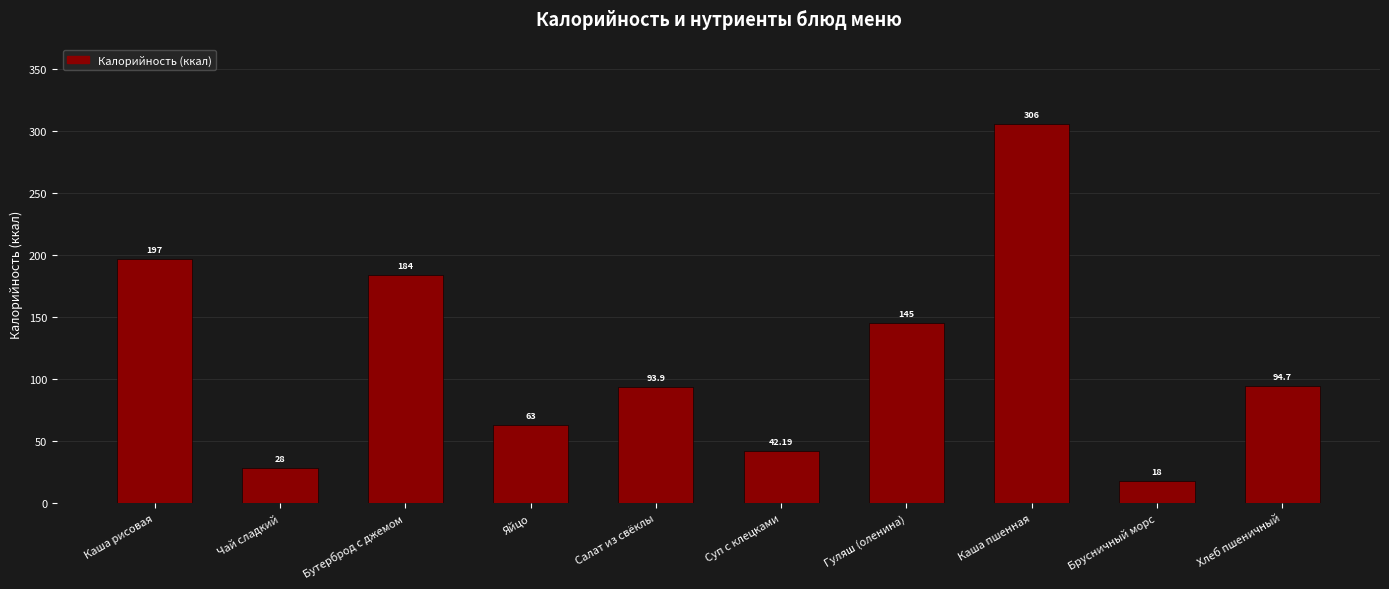

True or false: the data shows 13.0 at Чай сладкий.

False